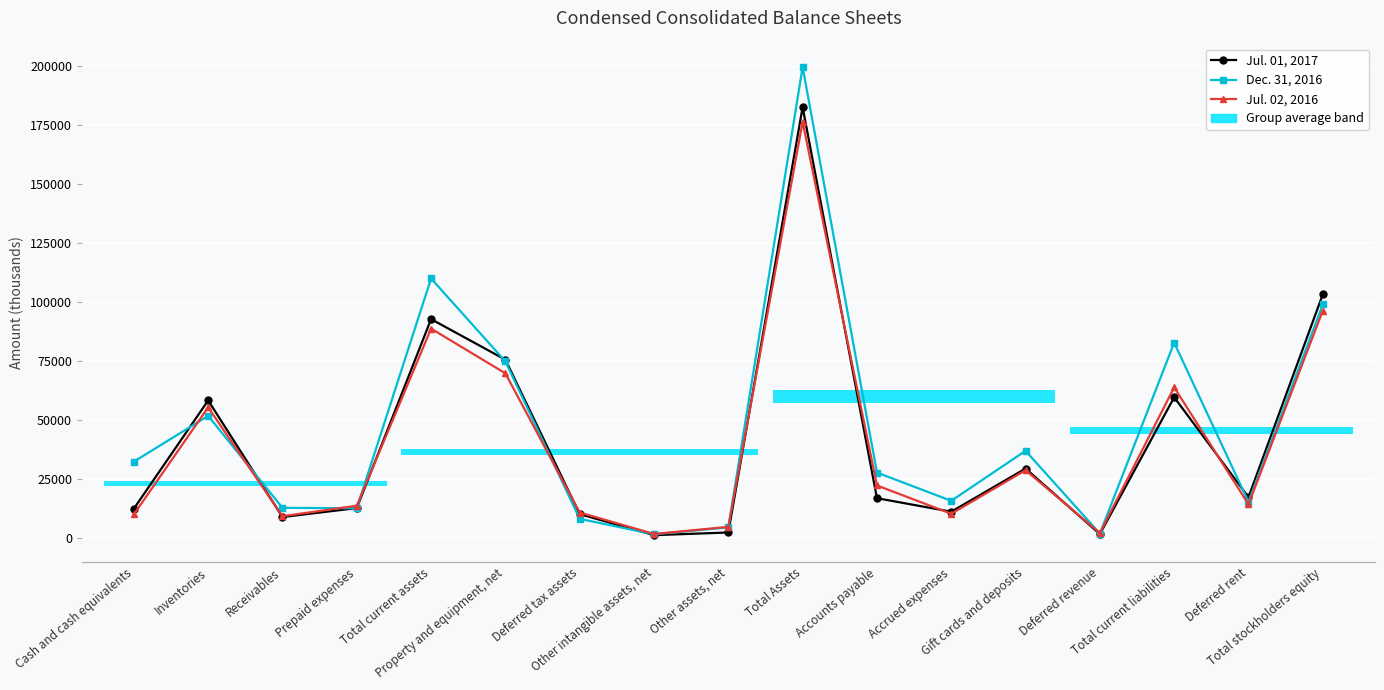

At which label does Dec. 31, 2016 reach its peak?

Total Assets